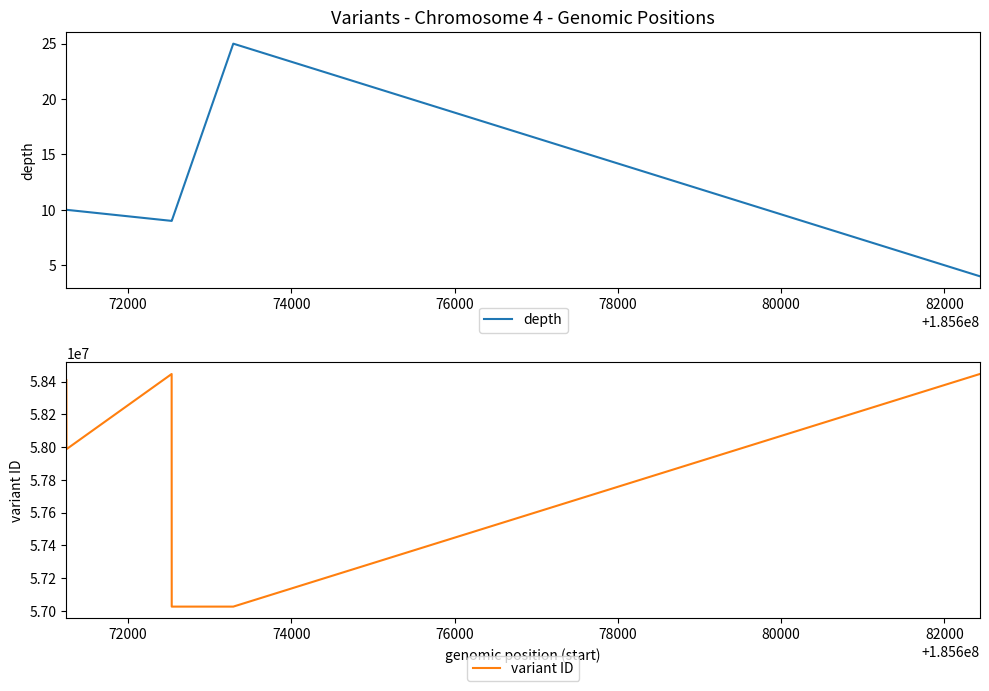

True or false: variant ID and depth cross at least once.

False